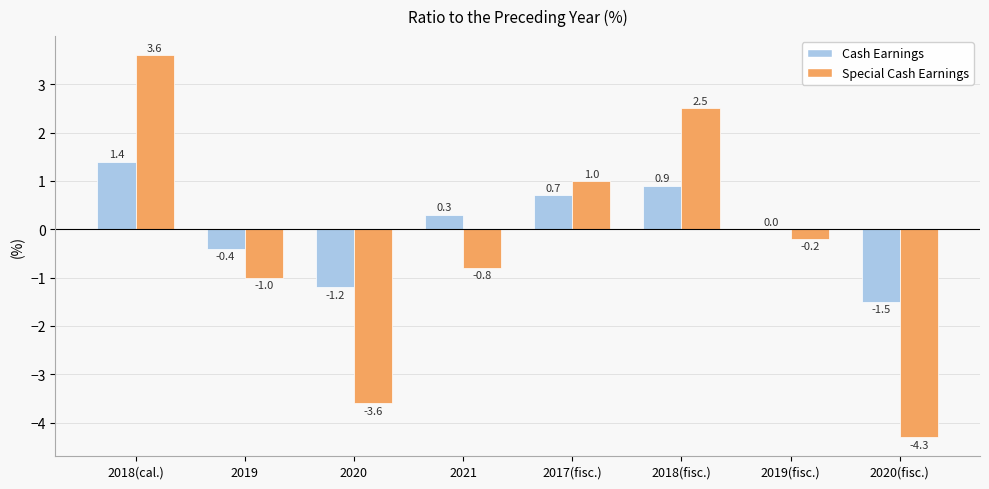

What is the highest value of the Special Cash Earnings series?

3.6